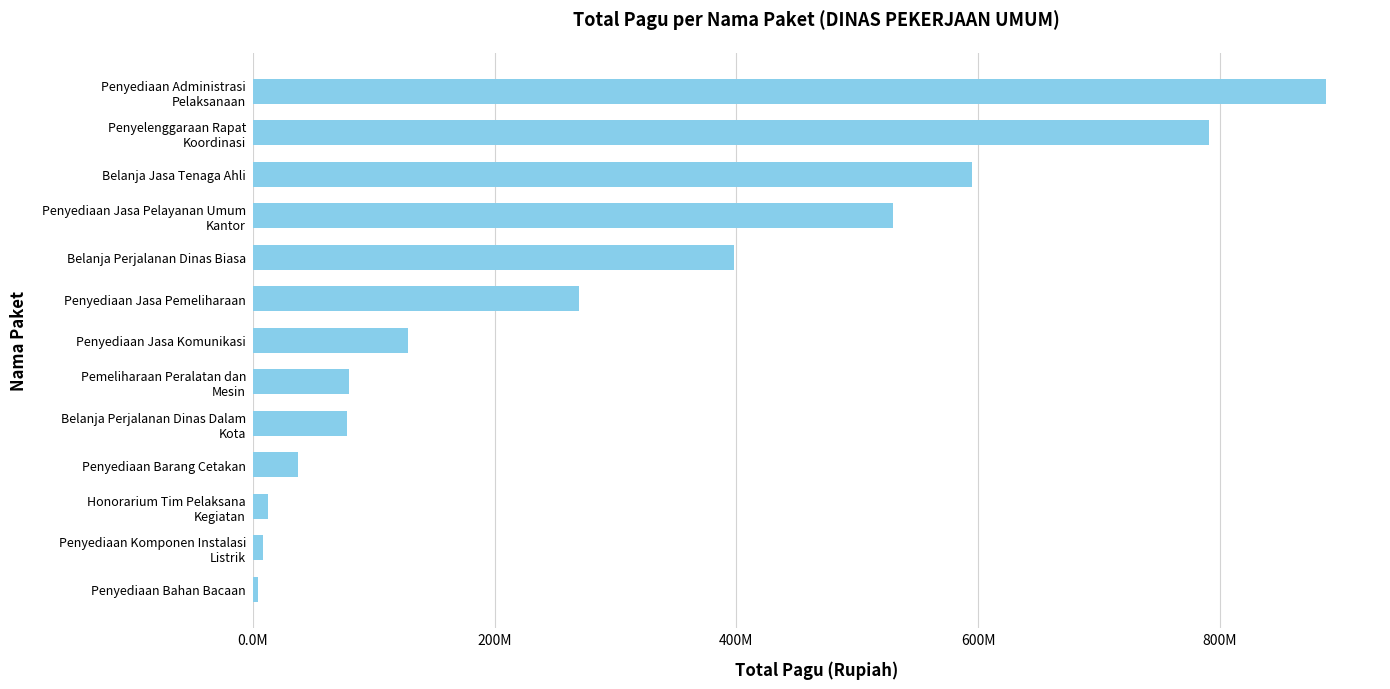

Does the chart contain any negative values?

No